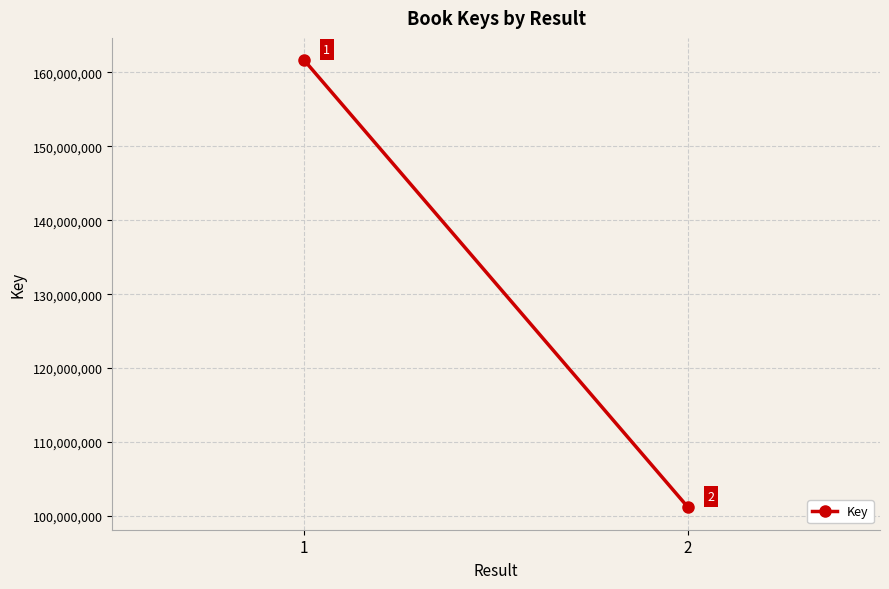

What is the change in value from 1 to 2?

-60474708